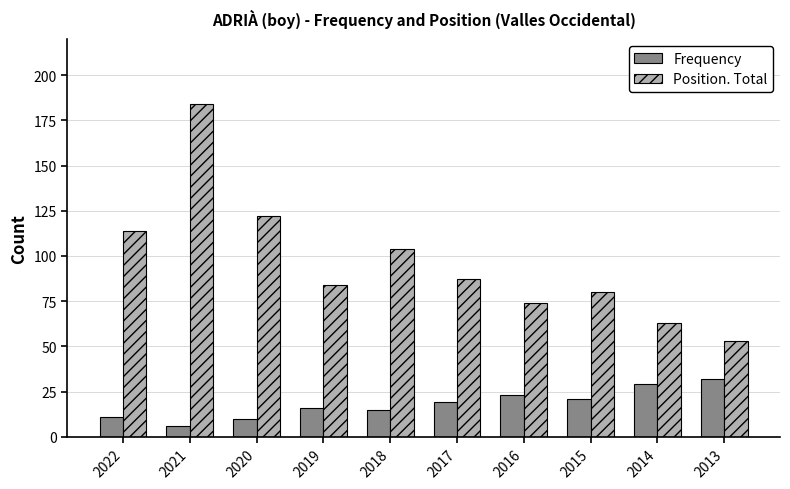

What is the average value of the Frequency series?

18